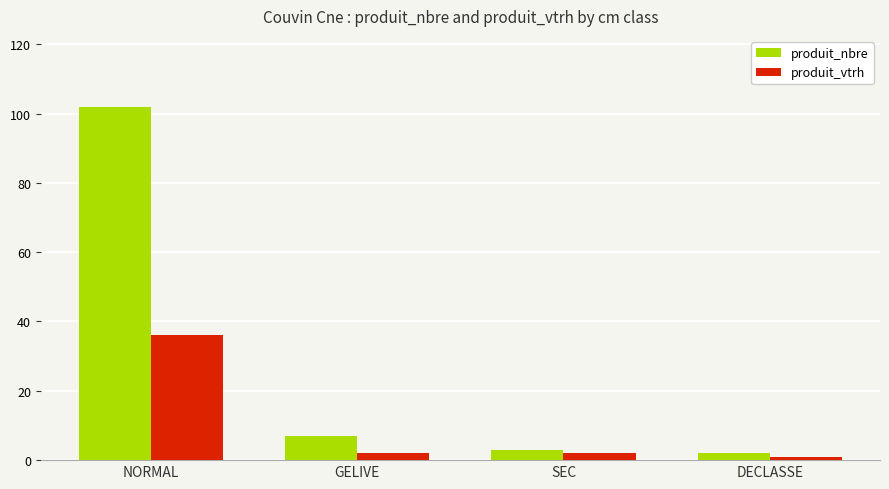

What position from the left is SEC?

3